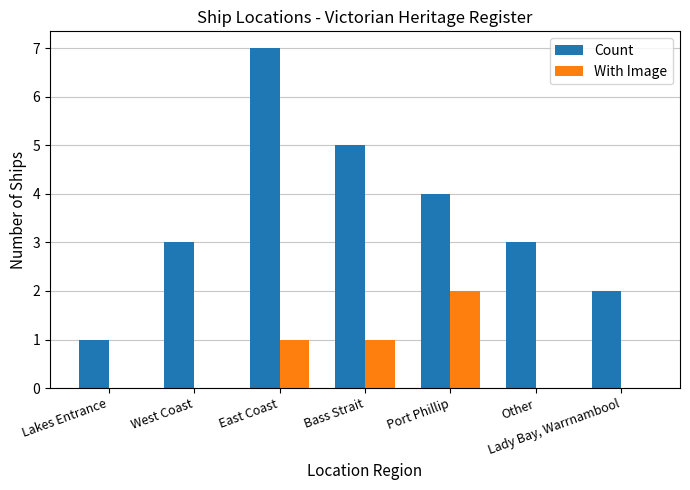

Between Bass Strait and Other, which series saw the biggest shift?

Count